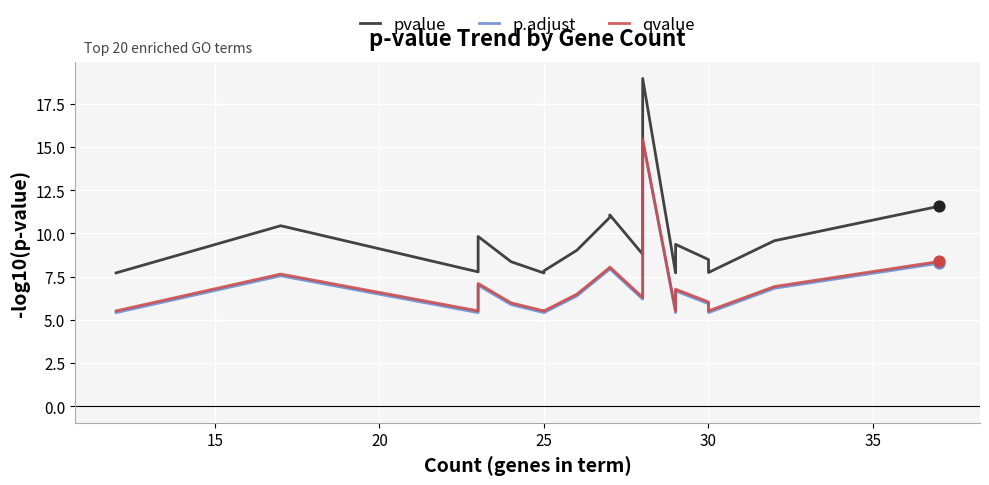

Which series has the largest total across all categories?

pvalue